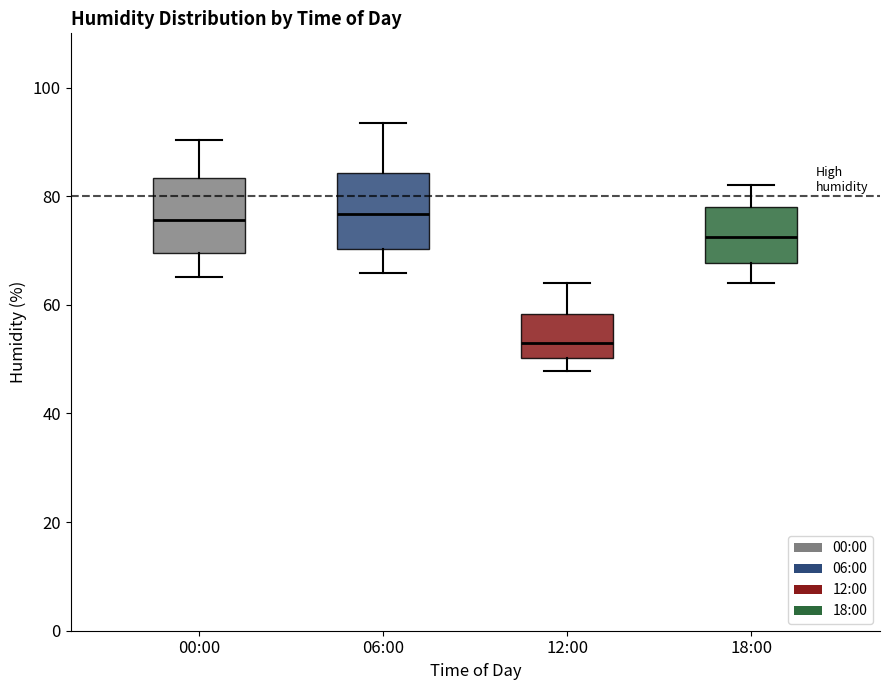

Which box's median line is the lowest?

12:00